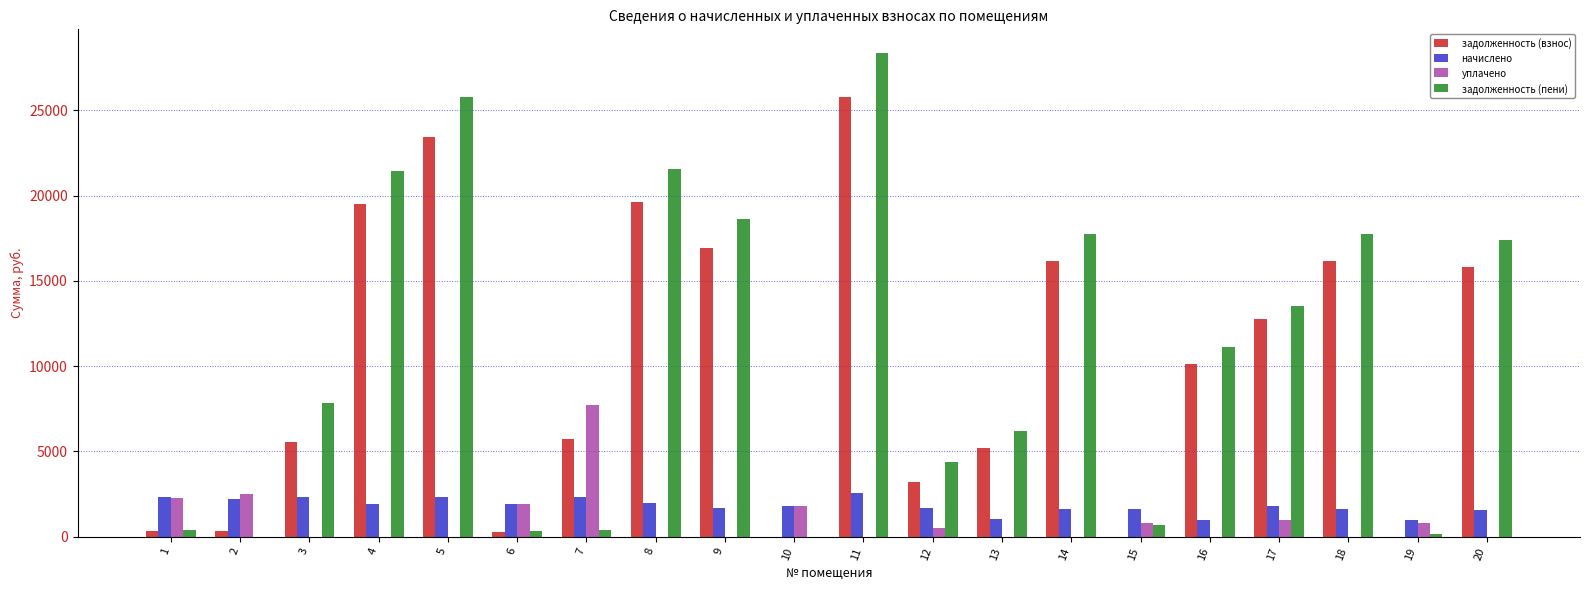

The value of задолженность (взнос) at 12 is 3229.0. True or false?

True